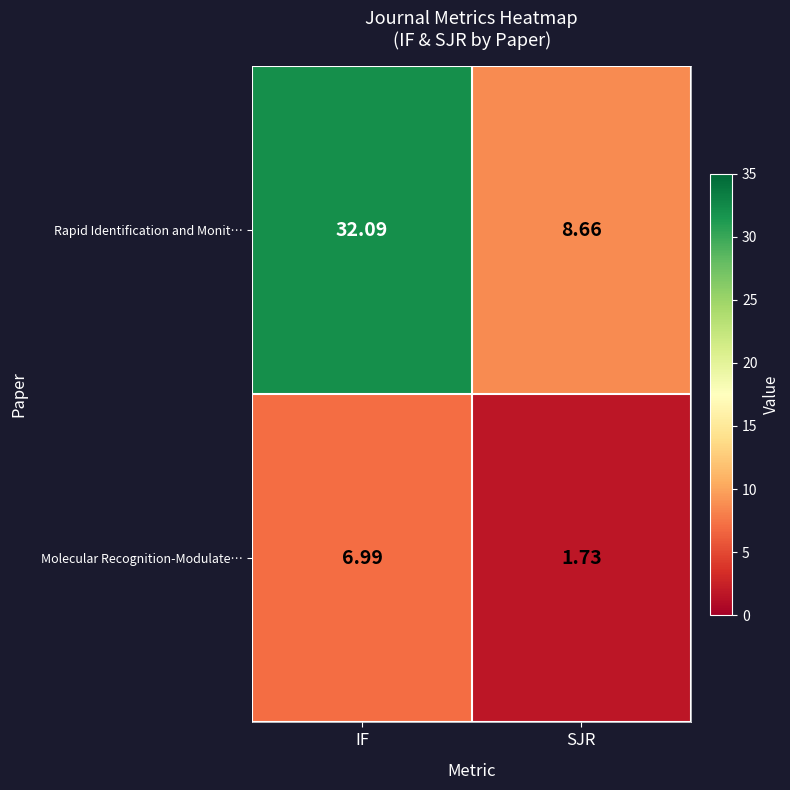

At which category is the sum across all series the highest?

IF